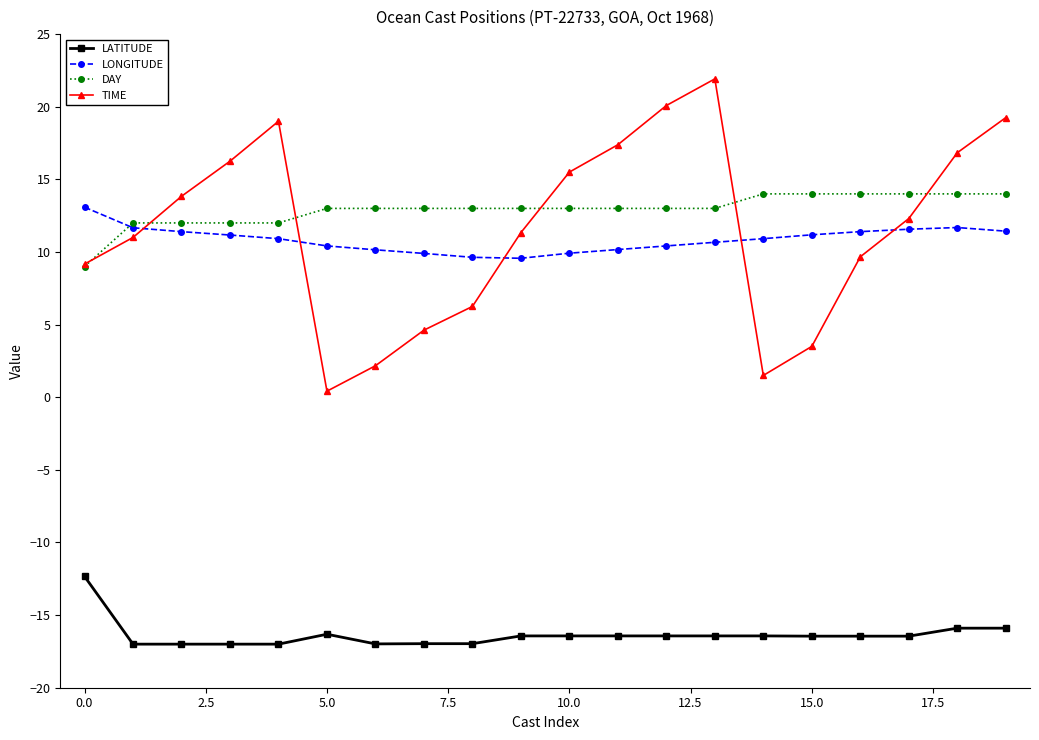

What is the smallest value displayed?

-17.0